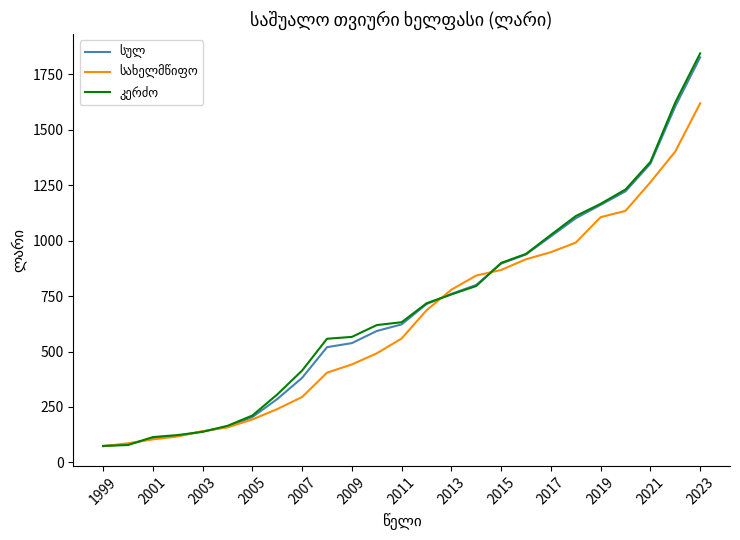

What is the maximum value shown in the chart?

1845.1